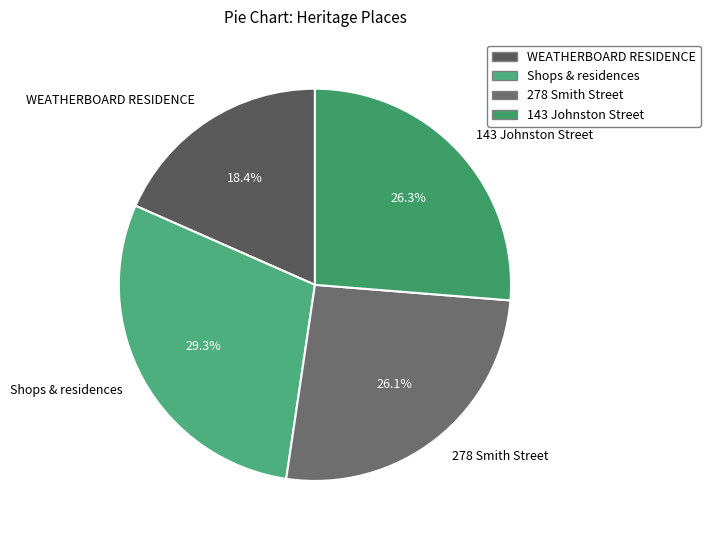

To the nearest percent, what is the difference between the largest and smallest slice percentages?

11%